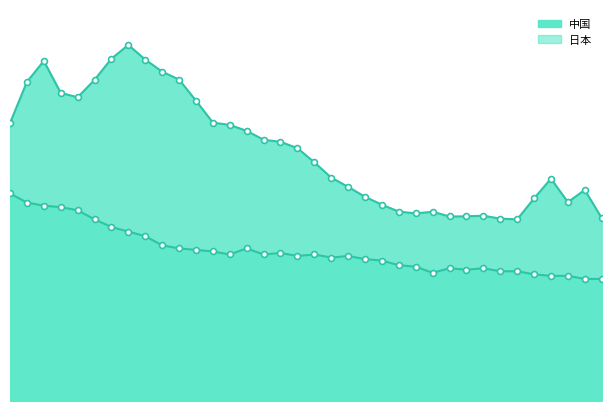

Is the value of 中国 at 1981 greater than the value of 日本 at 1988?

Yes